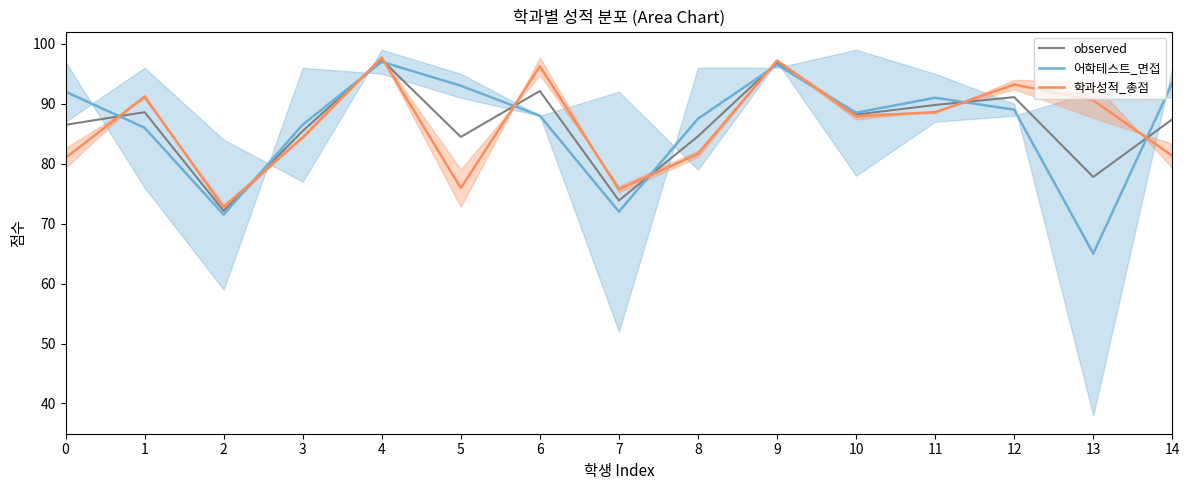

What is the spread (max minus min) of values at 1?

5.2